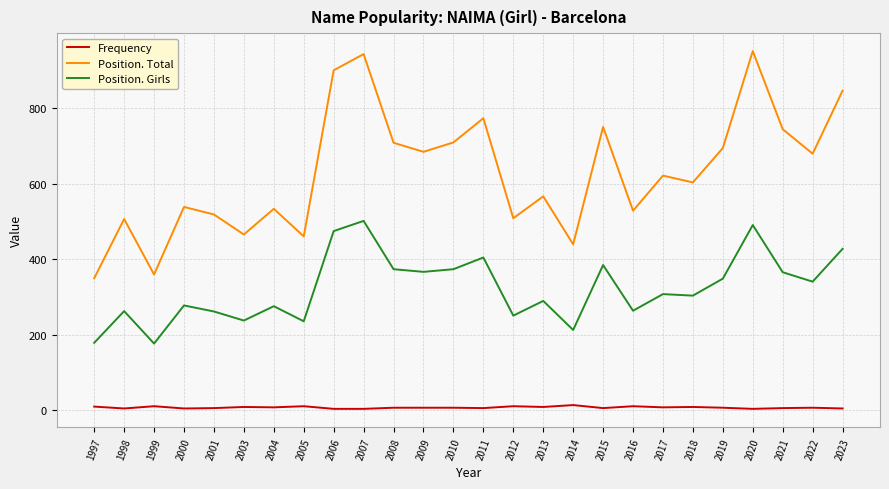

Is the value of Position. Girls at 2010 greater than the value of Position. Total at 2015?

No